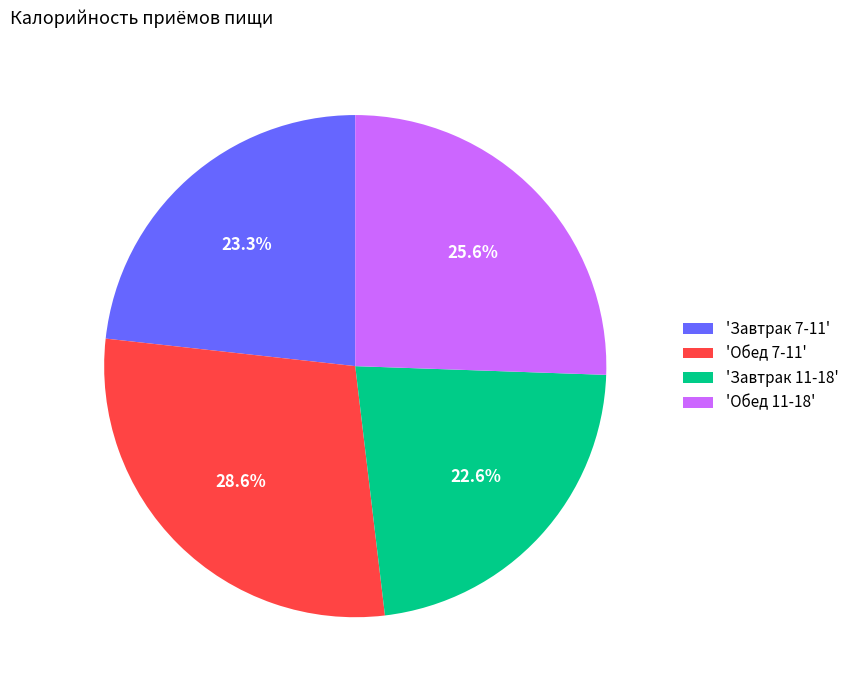

Which category has the biggest portion of the pie?

'Обед 7-11'